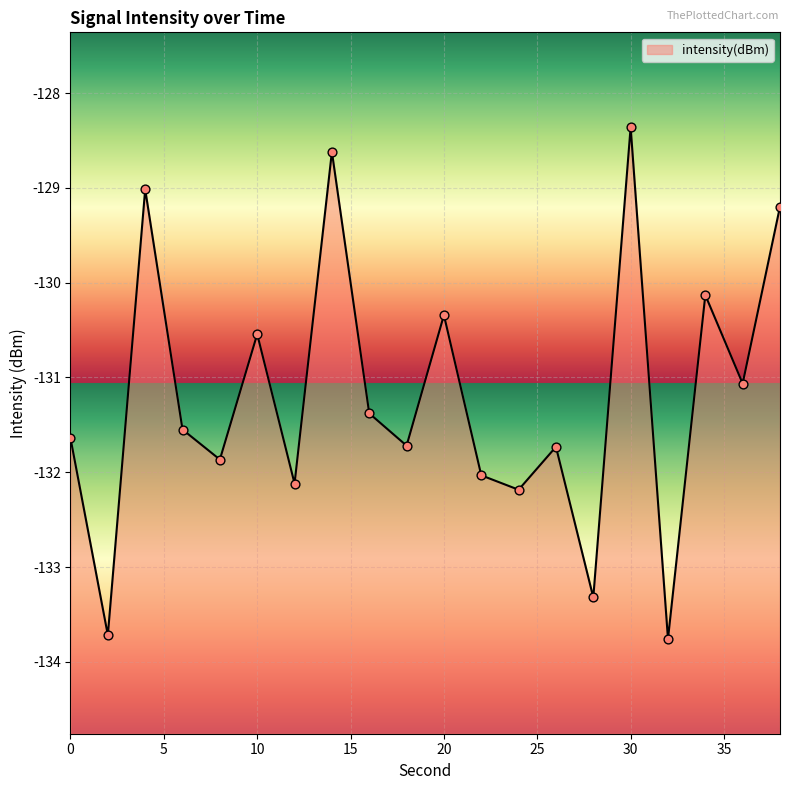

Between 2 and 24, which is larger?

24